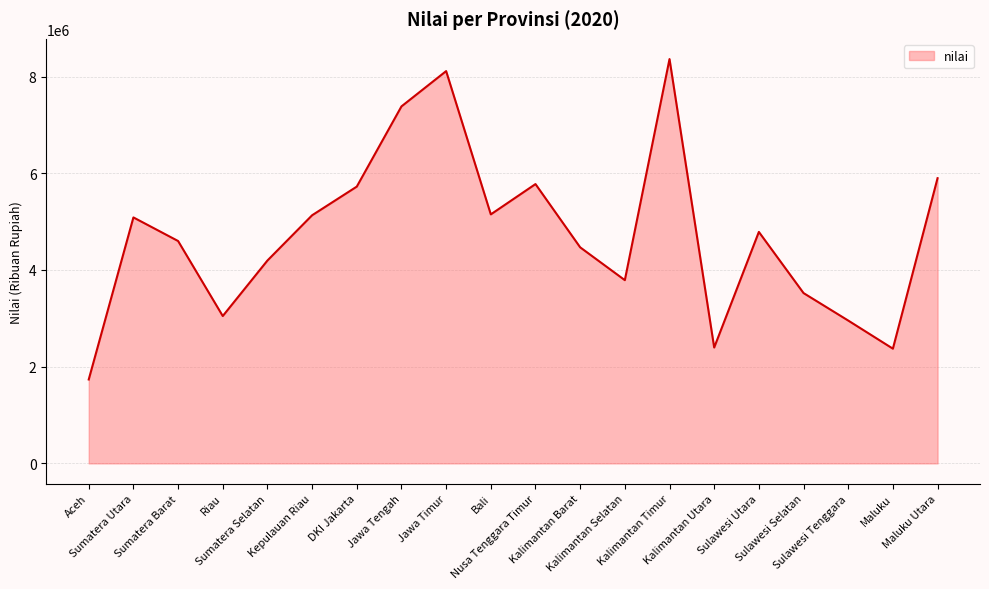

What is the maximum value shown in the chart?

8362247